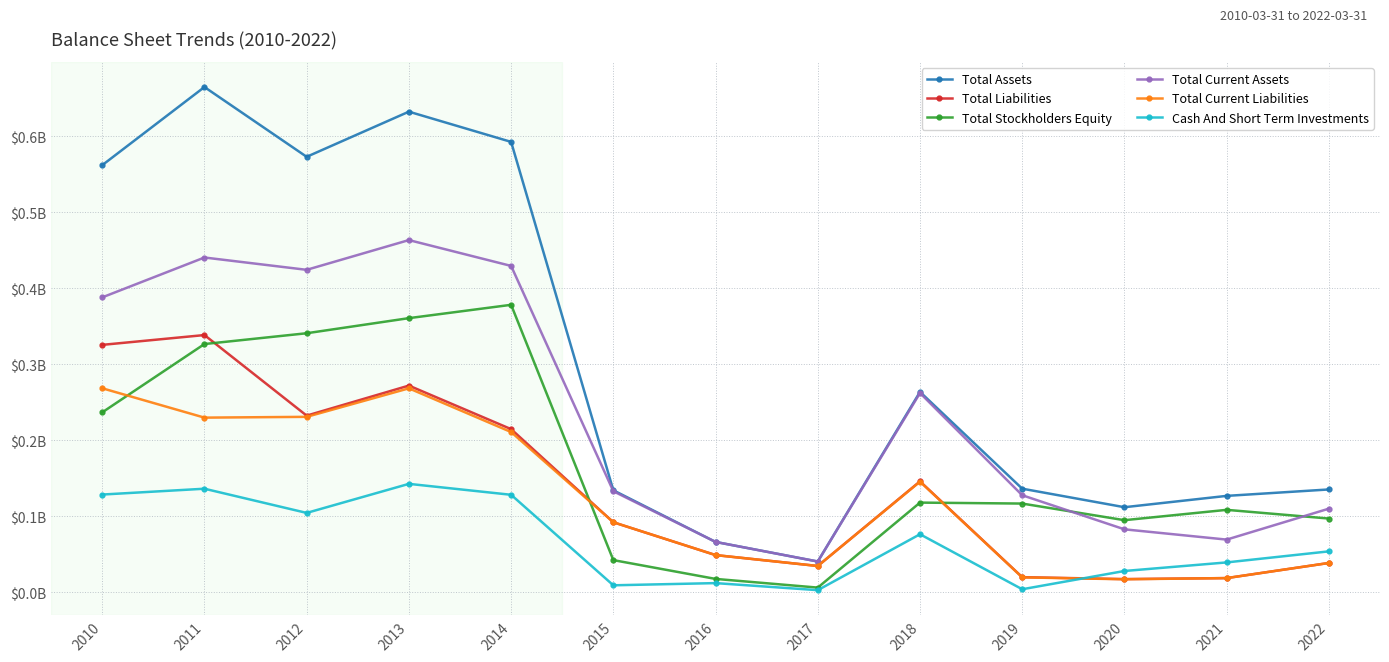

Is this an area chart (filled region under the line)?

No